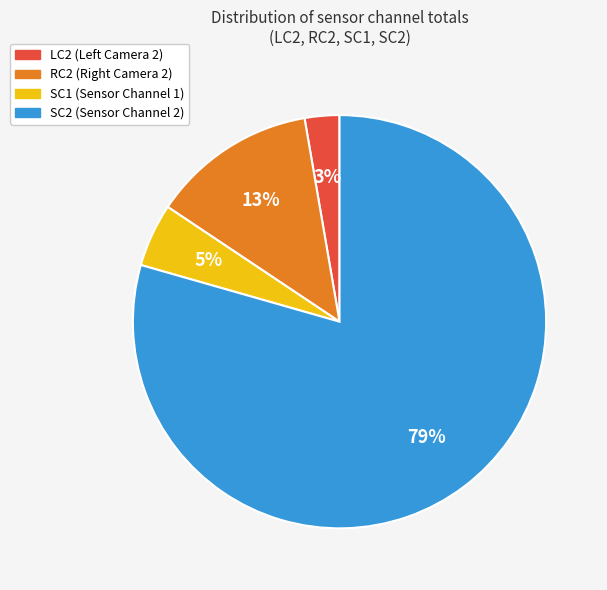

Is there a majority slice in this chart?

Yes